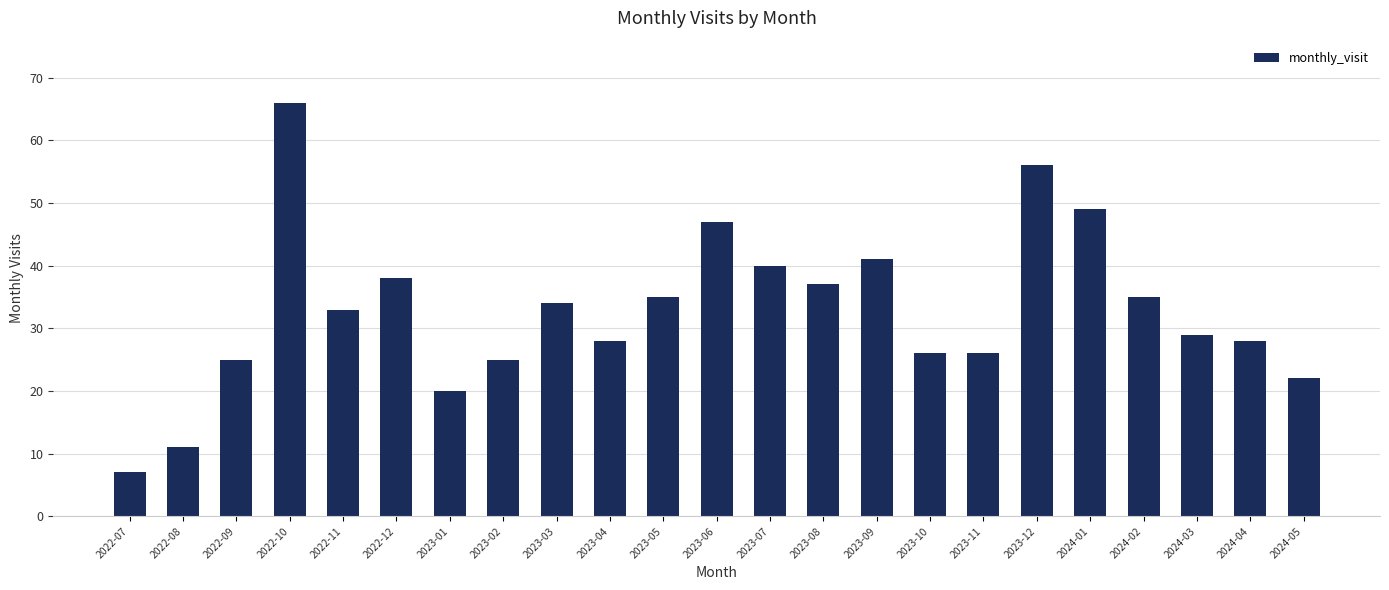

Reading right to left, extract all data points from this chart.

22	28	29	35	49	56	26	26	41	37	40	47	35	28	34	25	20	38	33	66	25	11	7